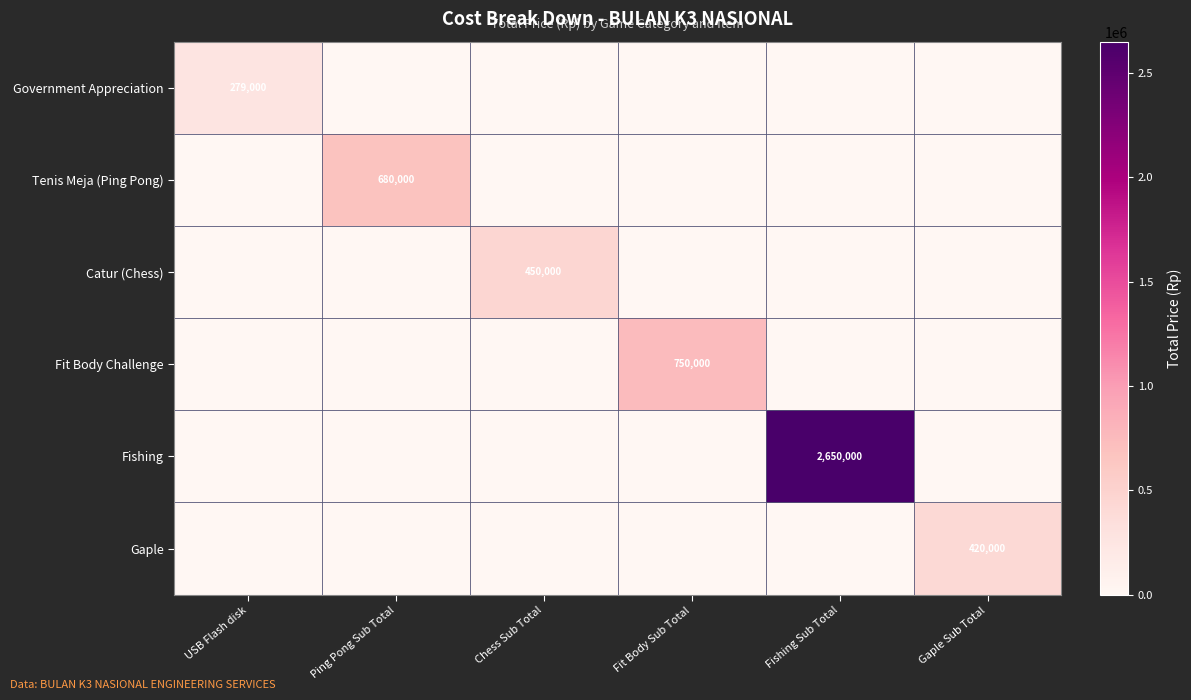

The Government Appreciation series shows 491281 at USB Flash disk. True or false?

False